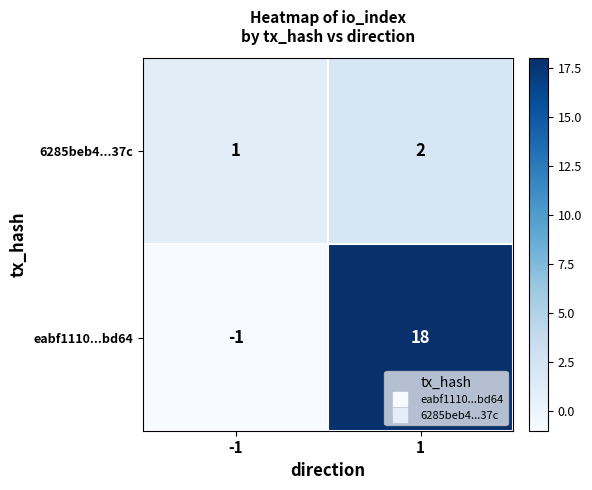

Which label corresponds to the largest value in the chart?

1